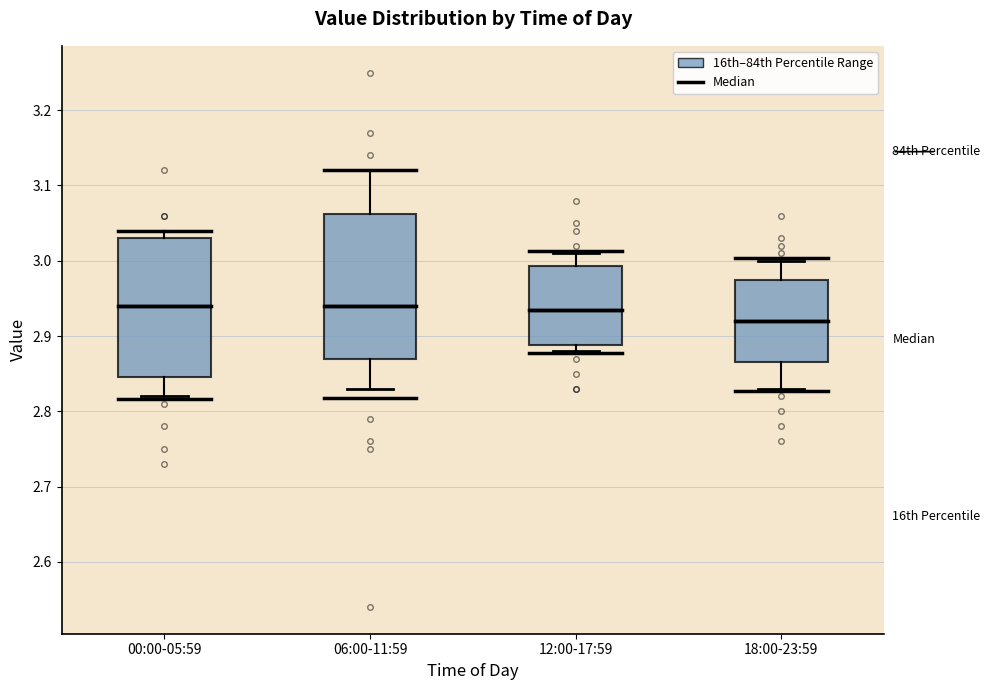

Which box's median line is the lowest?

18:00-23:59